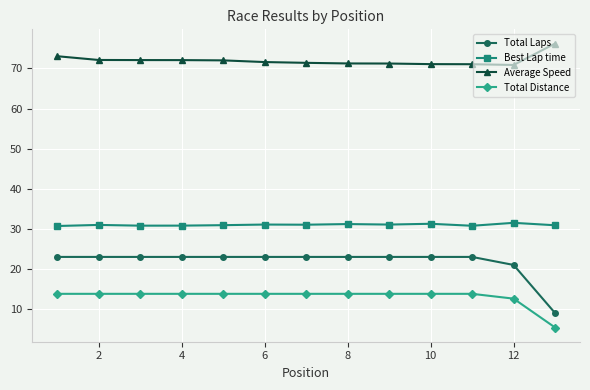

What is the difference between the second highest and second lowest values in the Average Speed series?

2.0